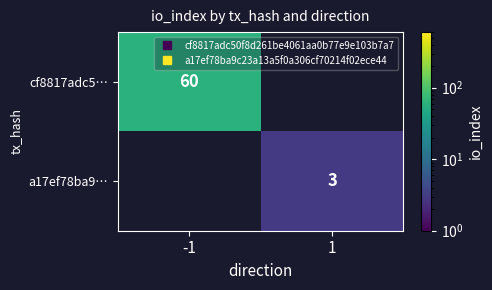

How many values in cf8817adc5… are above zero?

1